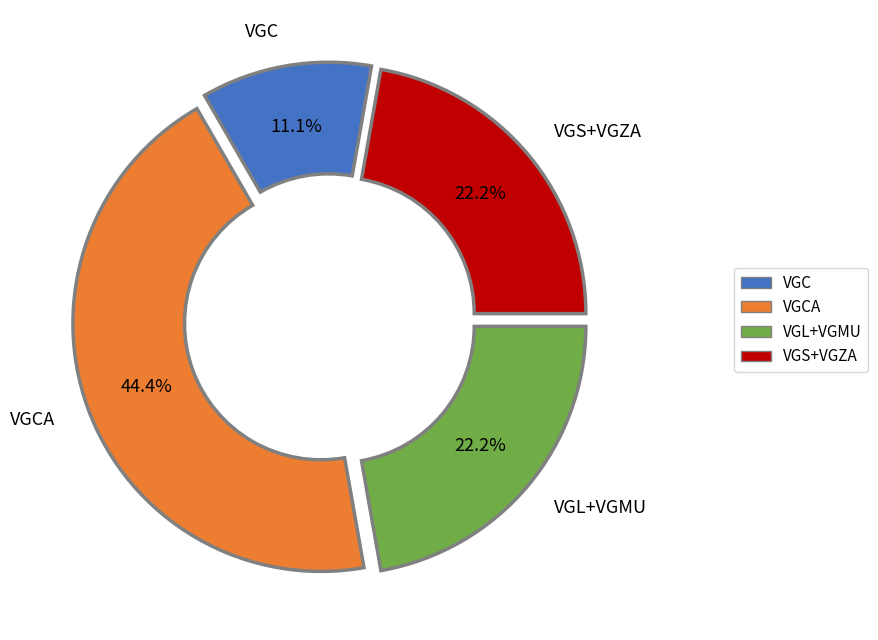

Is there a majority slice in this chart?

No